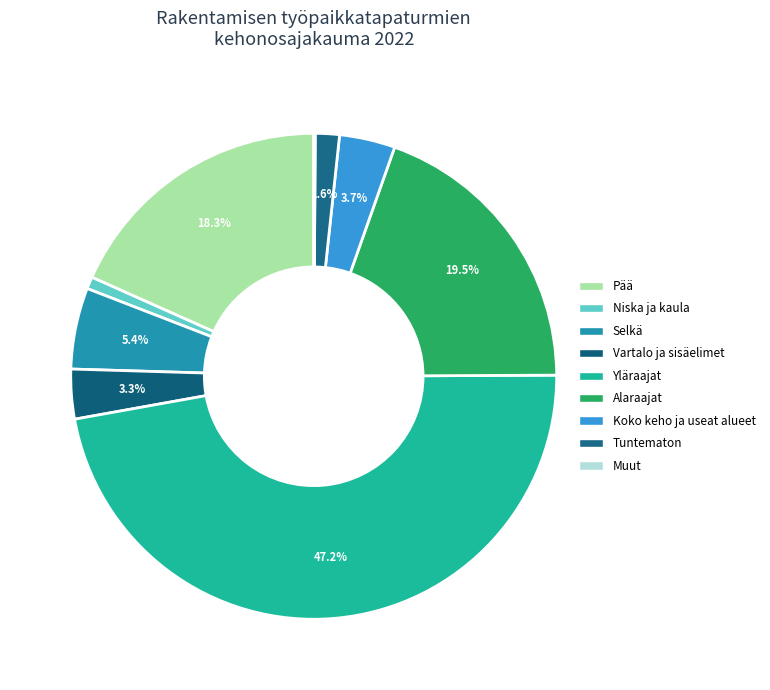

How many segments does this pie chart have?

9